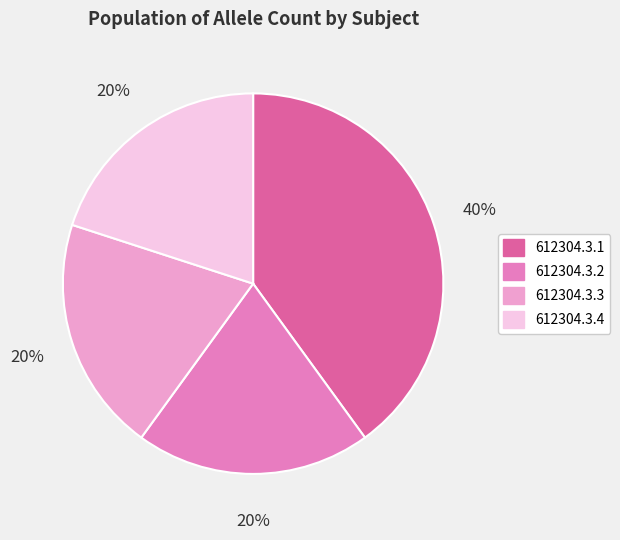

Combined, do 612304.3.4 and 612304.3.1 account for over 50%?

Yes